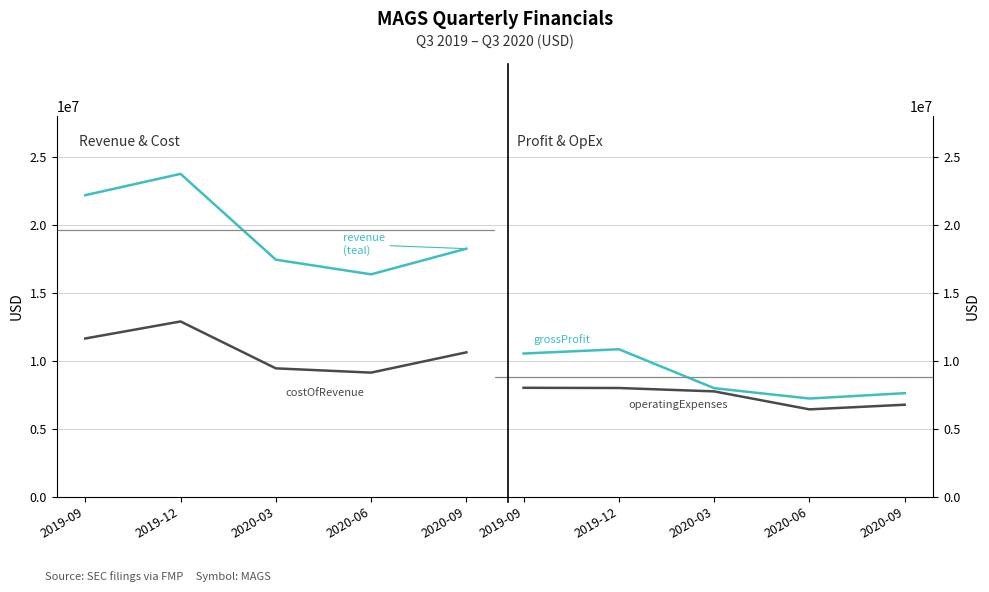

At 2019-09, list the series in order from largest to smallest.

revenue, costOfRevenue, grossProfit, operatingExpenses